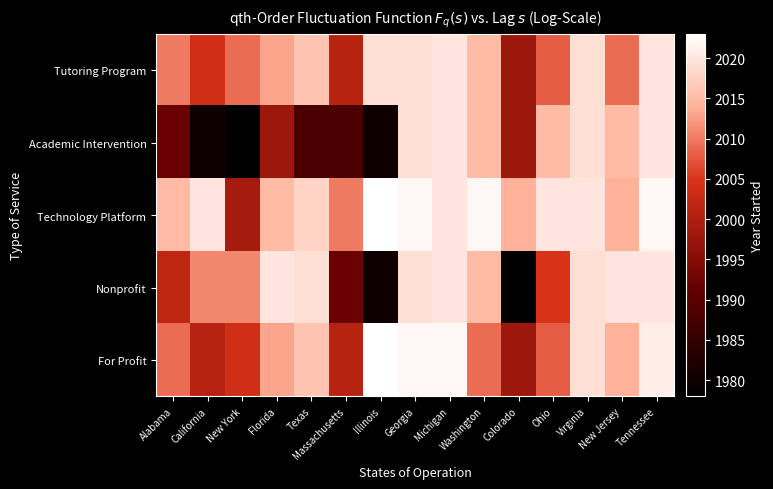

What is the maximum value shown in the chart?

2023